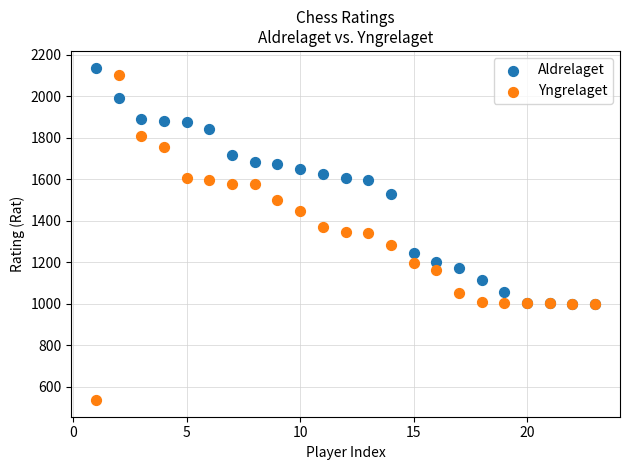

What are all the series names shown in the legend?

Aldrelaget, Yngrelaget